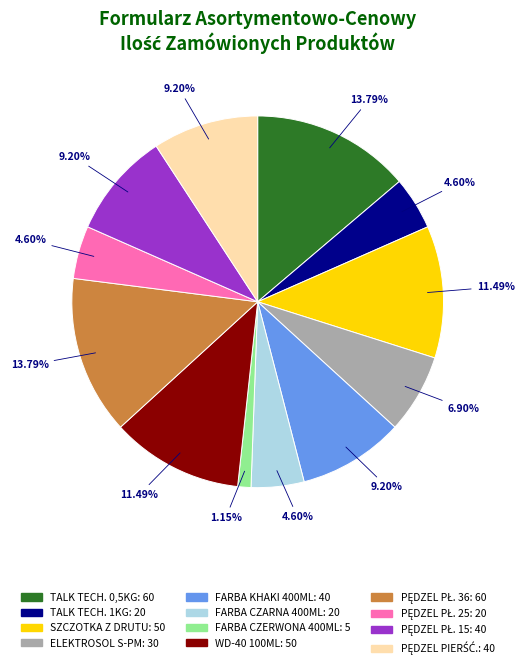

Is there a majority slice in this chart?

No